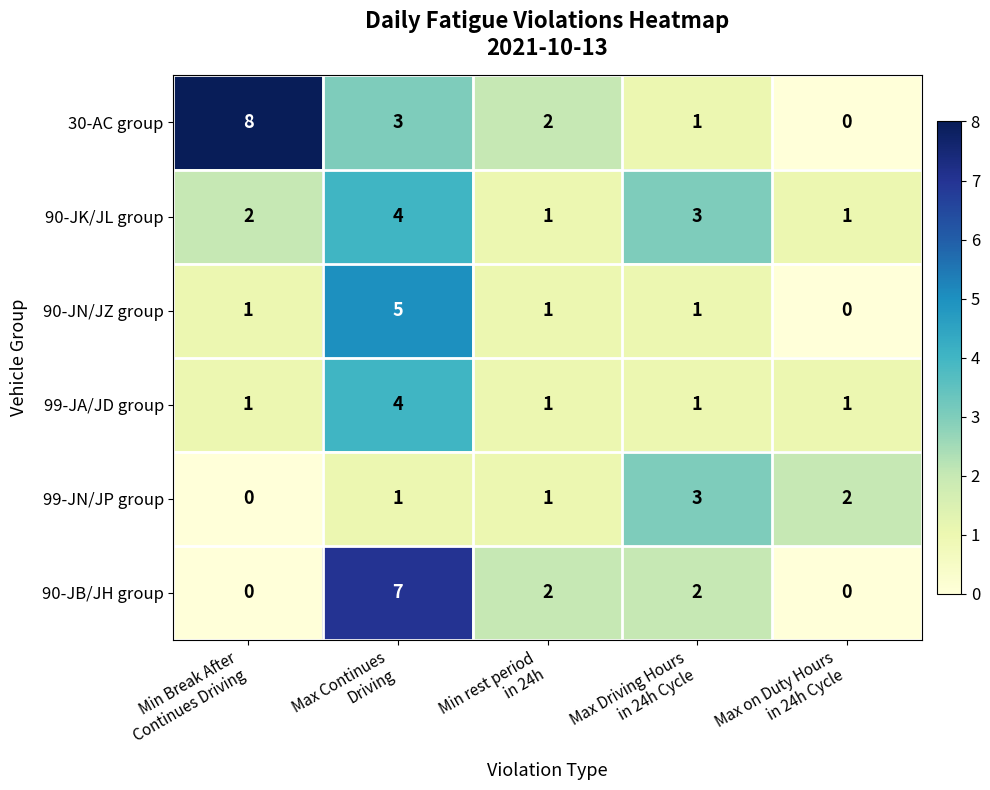

Which series has the largest range (max minus min)?

30-AC group